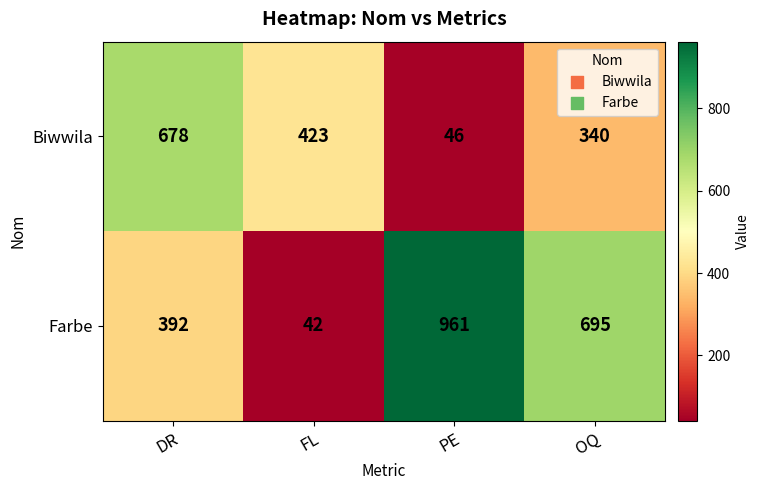

What is the total value across all series at DR?

1070